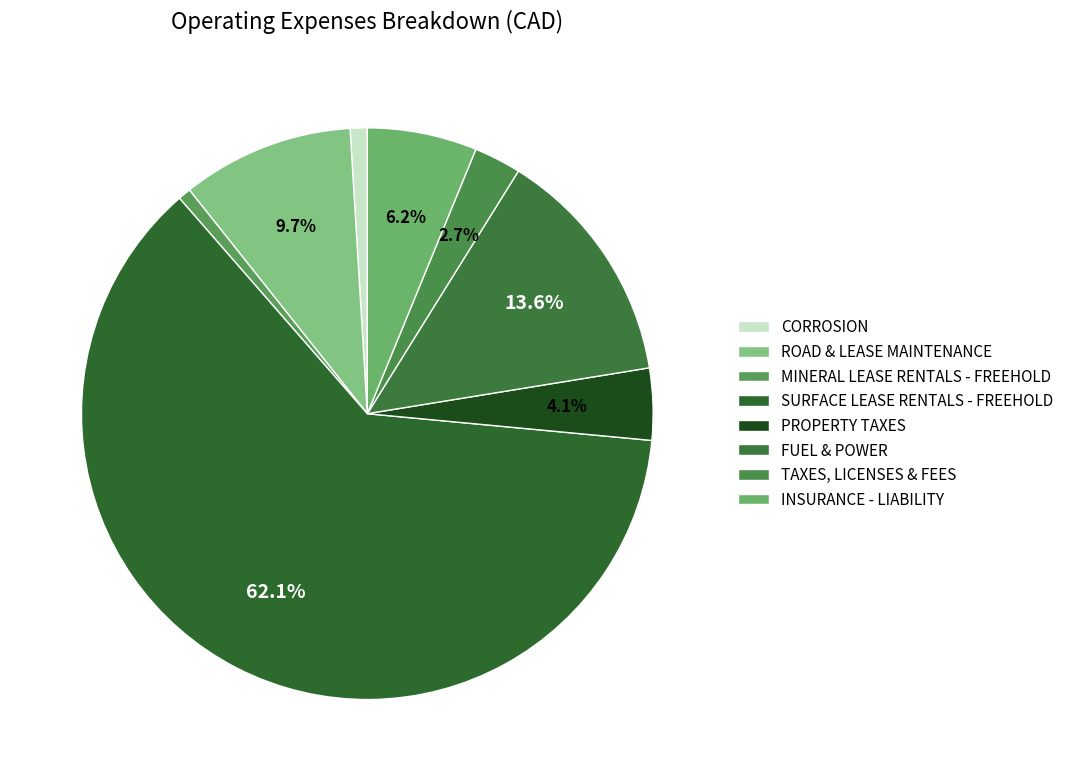

To the nearest percent, what is the difference between the PROPERTY TAXES and ROAD & LEASE MAINTENANCE slice percentages?

6%